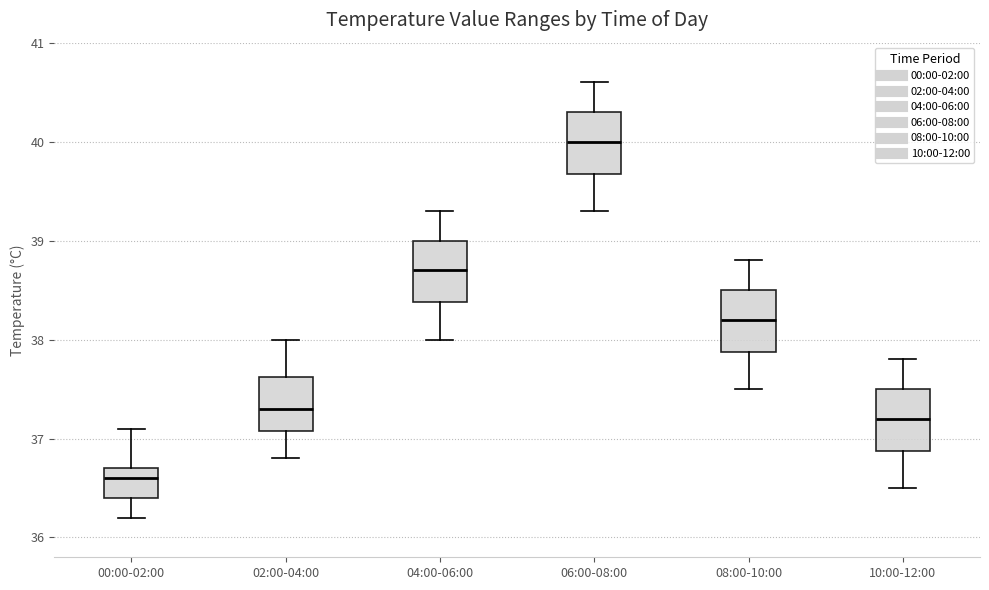

Reading left to right, read every box against the y-axis: the position of its median line, the range the box covers, and the ends of its whiskers. The values are not printed on the chart, so give them approximately, as read against the axis.

00:00-02:00: median 36.6, box 36.4 to 36.7, whiskers 36.2 to 37.1
02:00-04:00: median 37.3, box 37.1 to 37.6, whiskers 36.8 to 38.0
04:00-06:00: median 38.7, box 38.4 to 39.0, whiskers 38.0 to 39.3
06:00-08:00: median 40.0, box 39.7 to 40.3, whiskers 39.3 to 40.6
08:00-10:00: median 38.2, box 37.9 to 38.5, whiskers 37.5 to 38.8
10:00-12:00: median 37.2, box 36.9 to 37.5, whiskers 36.5 to 37.8